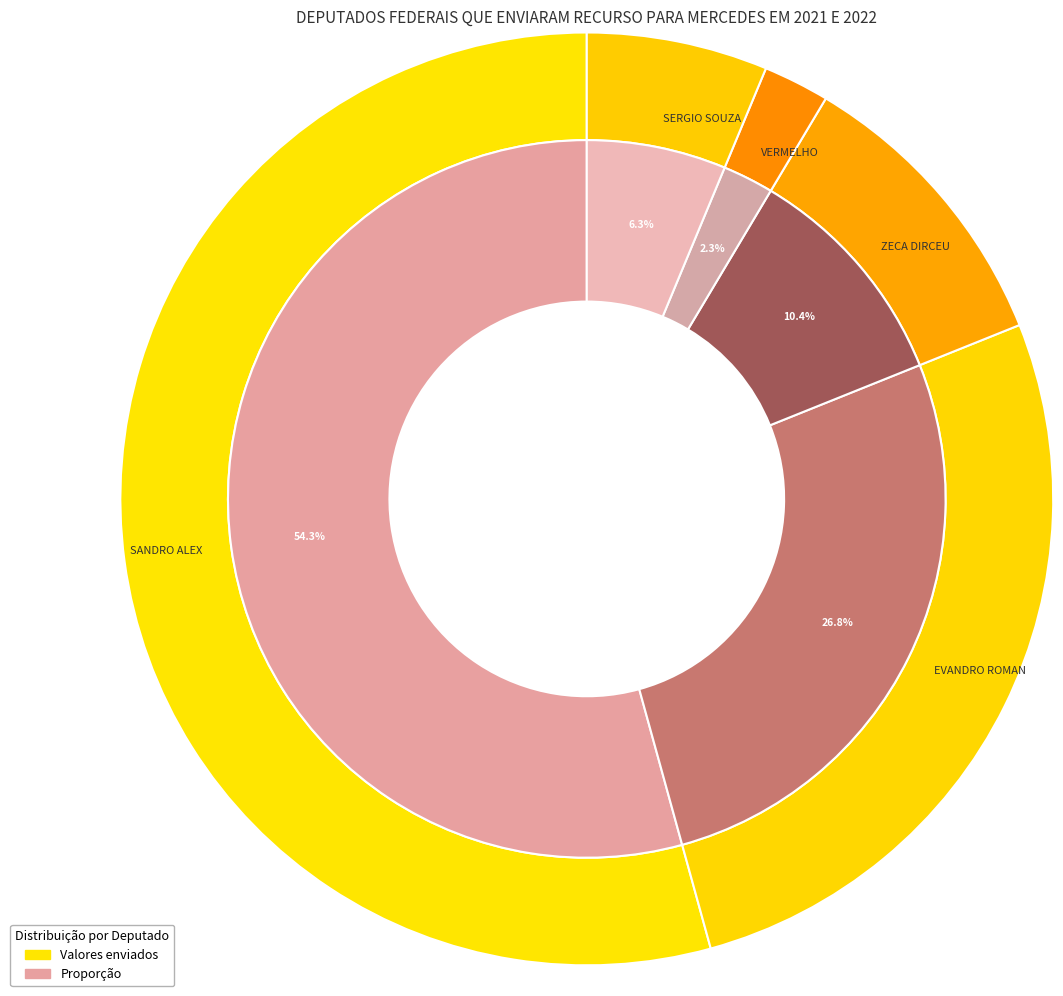

Approximately how many times larger is the value at SERGIO SOUZA compared to VERMELHO?

2.7